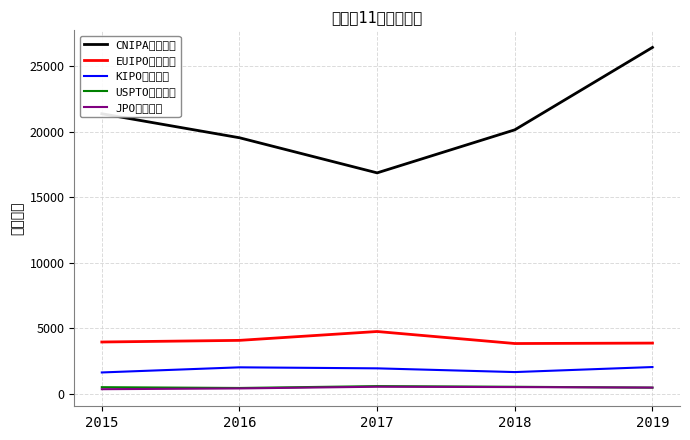

What is the total value across all series at 2016?

26498